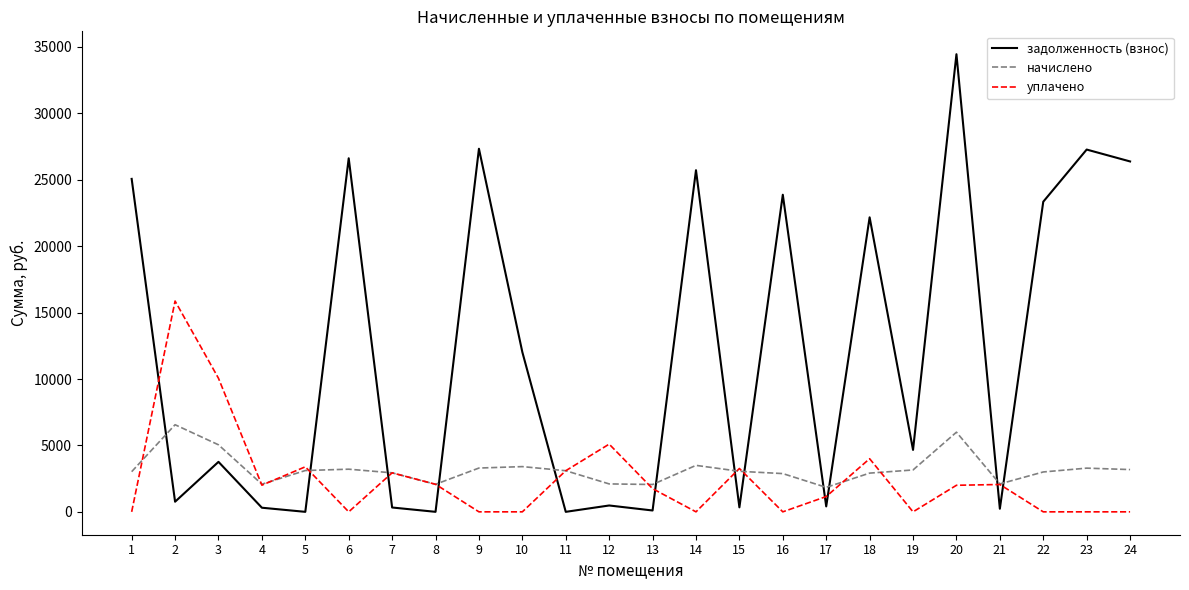

Which series has the largest total across all categories?

задолженность (взнос)